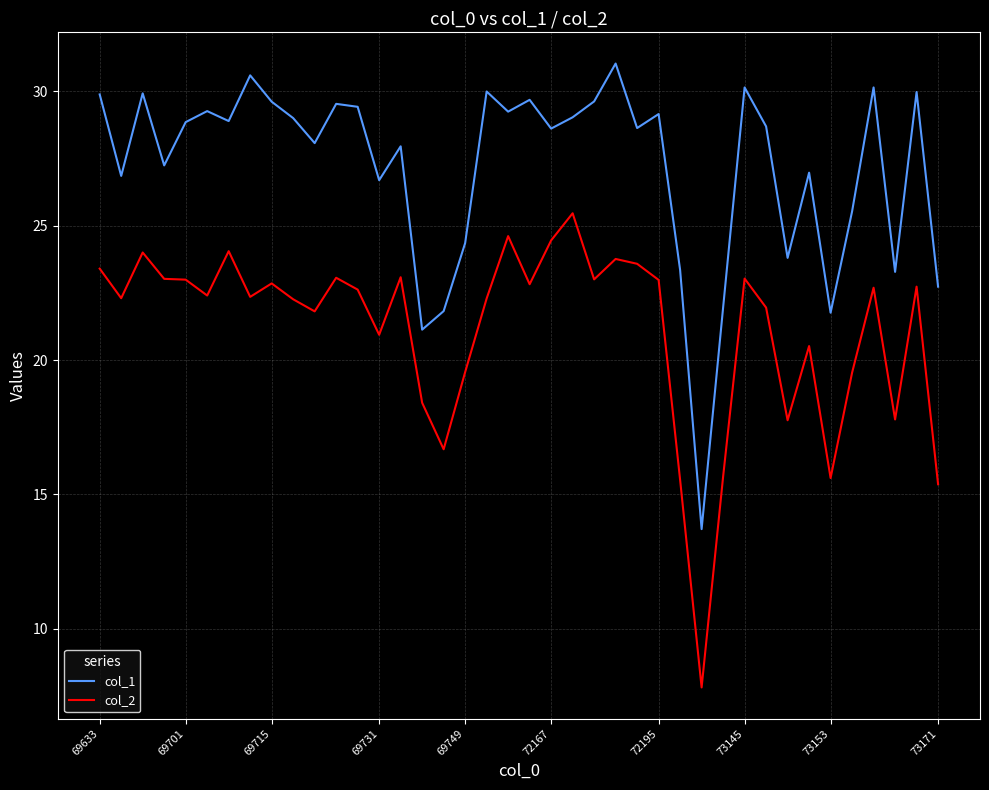

What is the highest value of the col_1 series?

31.0